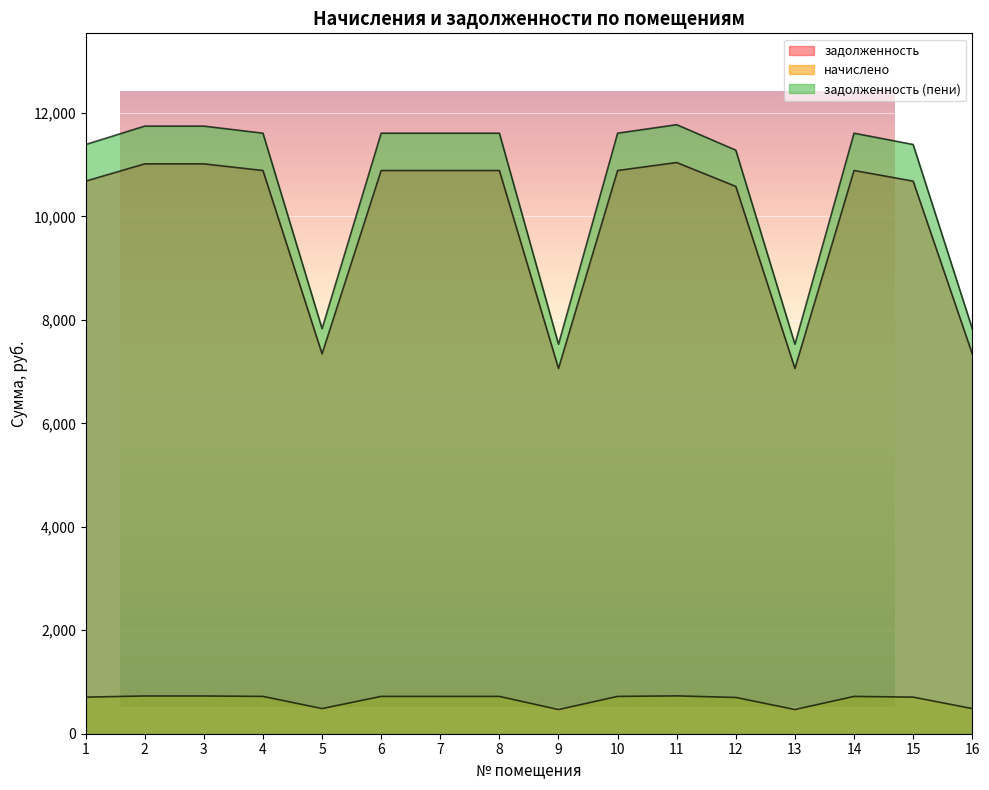

What is the difference between the second highest and second lowest values in the задолженность series?

3954.7